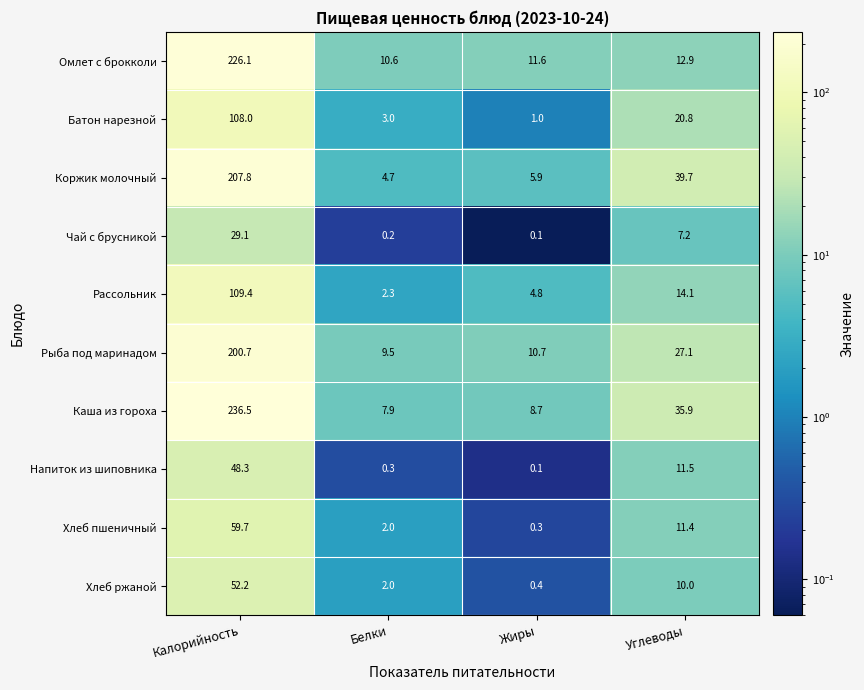

What is the difference between the highest and lowest values at Углеводы?

32.5